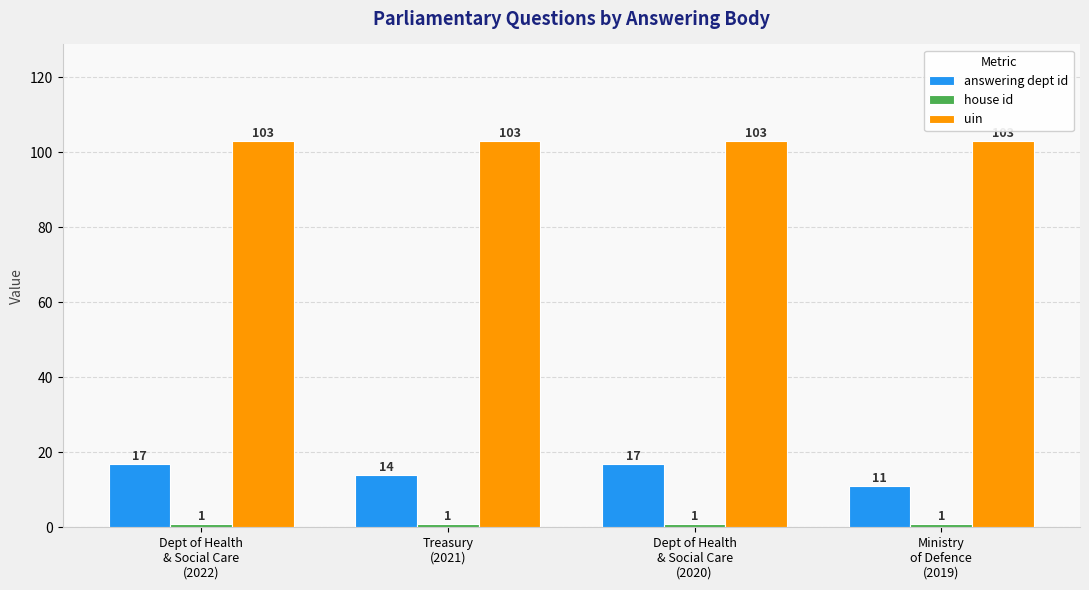

What is the label of the 3rd bar from the left?

Dept of Health
& Social Care
(2020)